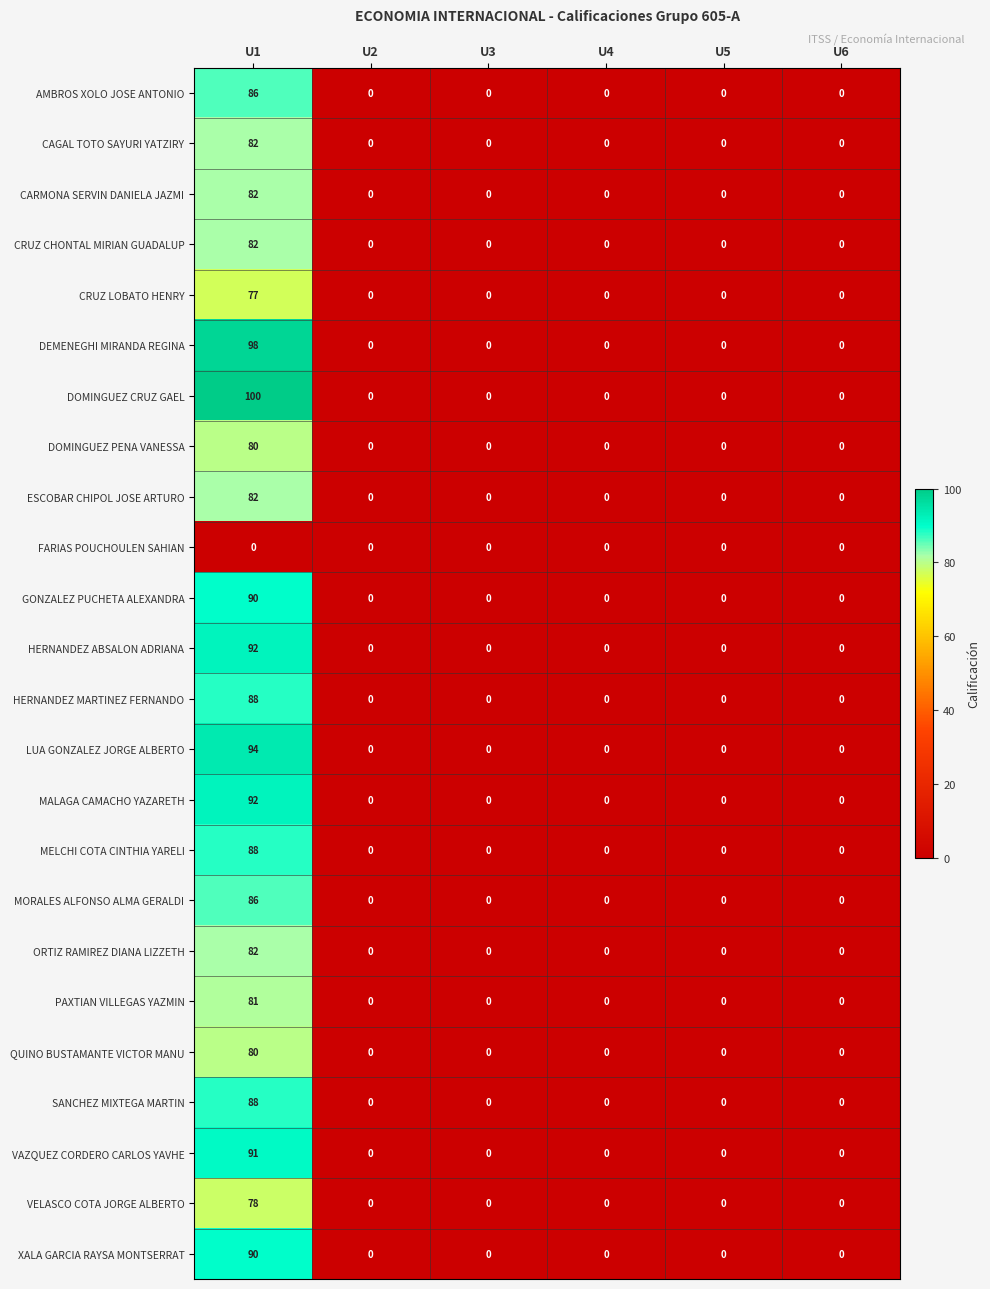

Is it true that MORALES ALFONSO ALMA GERALDI equals 27 at U6?

False